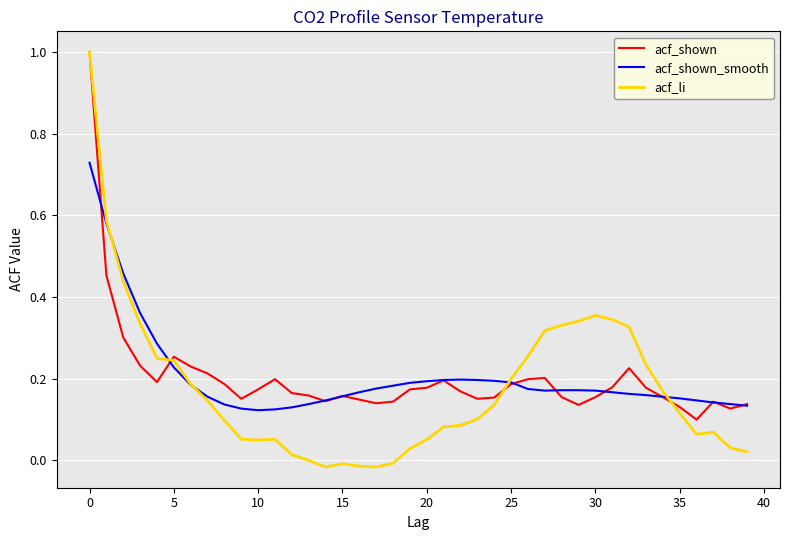

True or false: acf_li and acf_shown cross at least once.

True